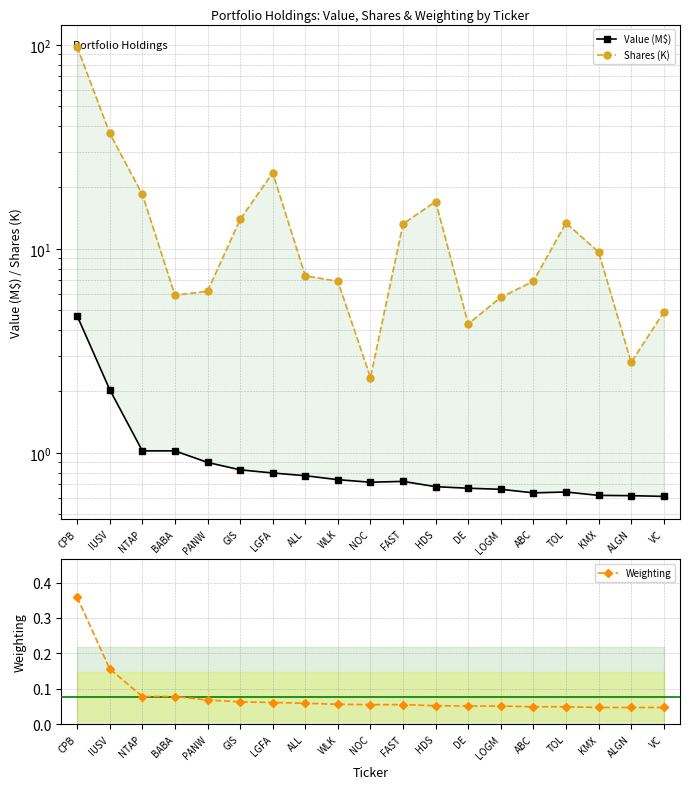

What is the sum of all Value (M$) values?

19.4